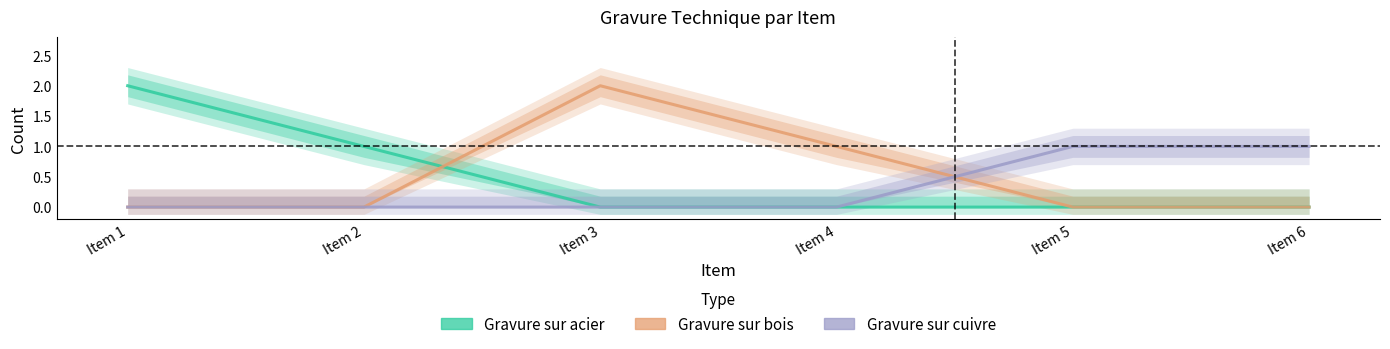

Between which two adjacent categories do Gravure sur bois and Gravure sur cuivre first intersect?

Item 4 and Item 5